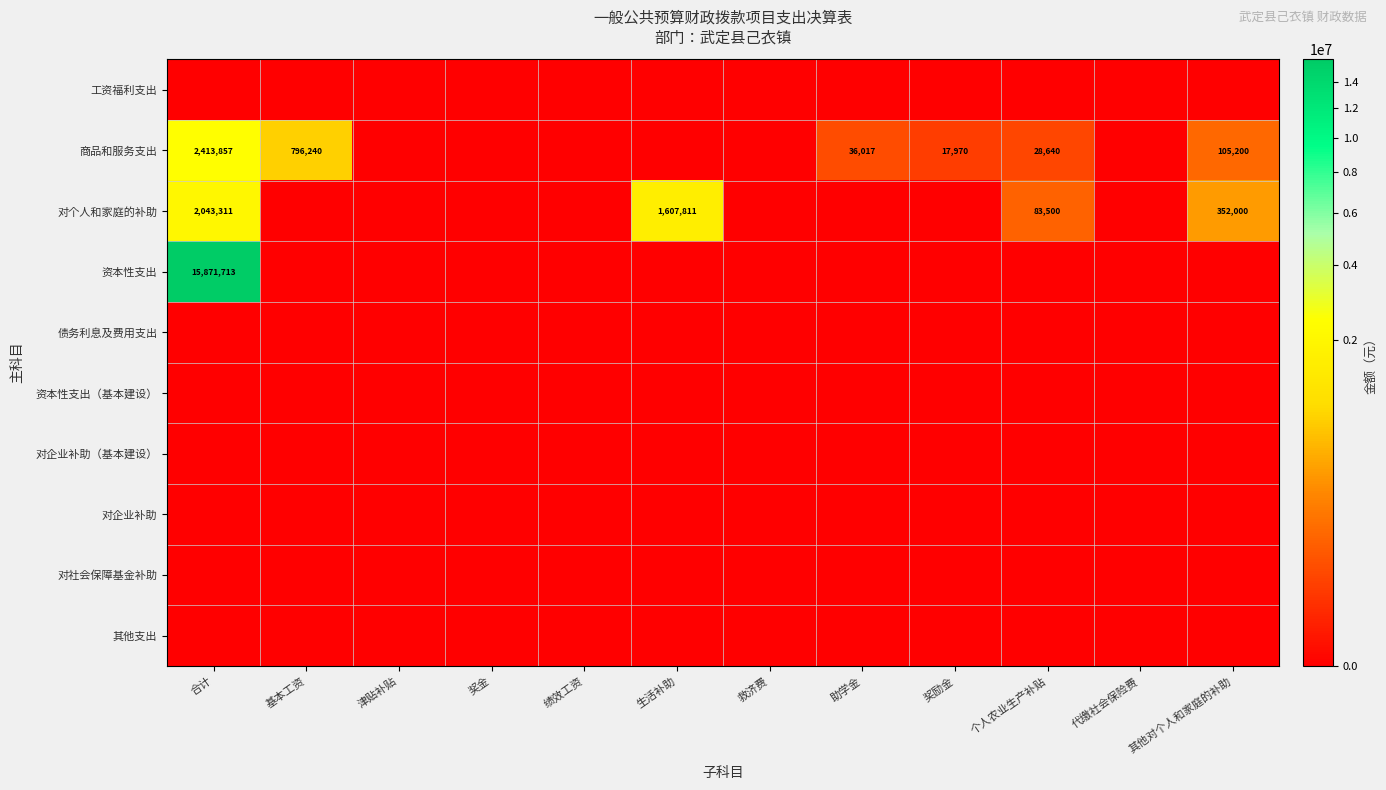

At how many categories does at least one series exceed 10252843?

1